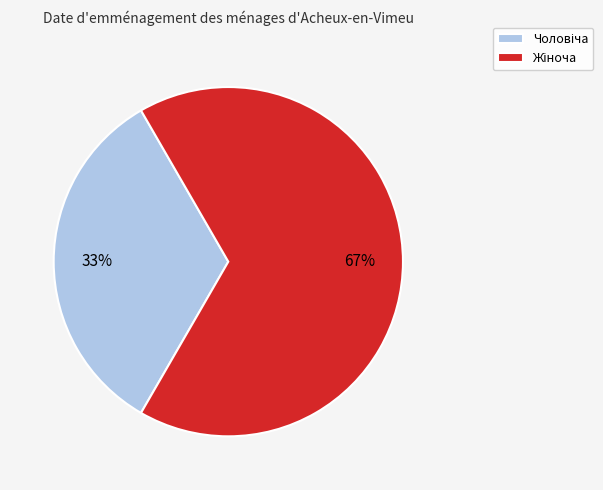

Is there a majority slice in this chart?

Yes